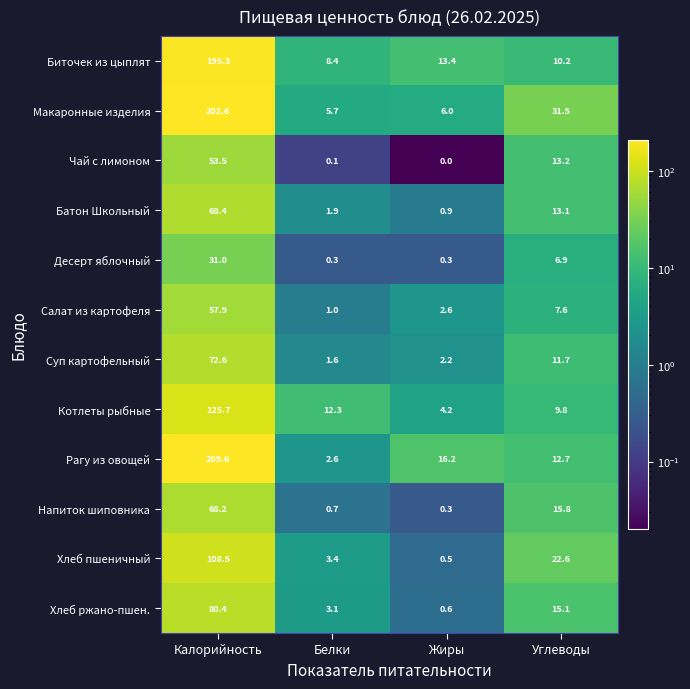

Which label corresponds to the largest value in the chart?

Калорийность